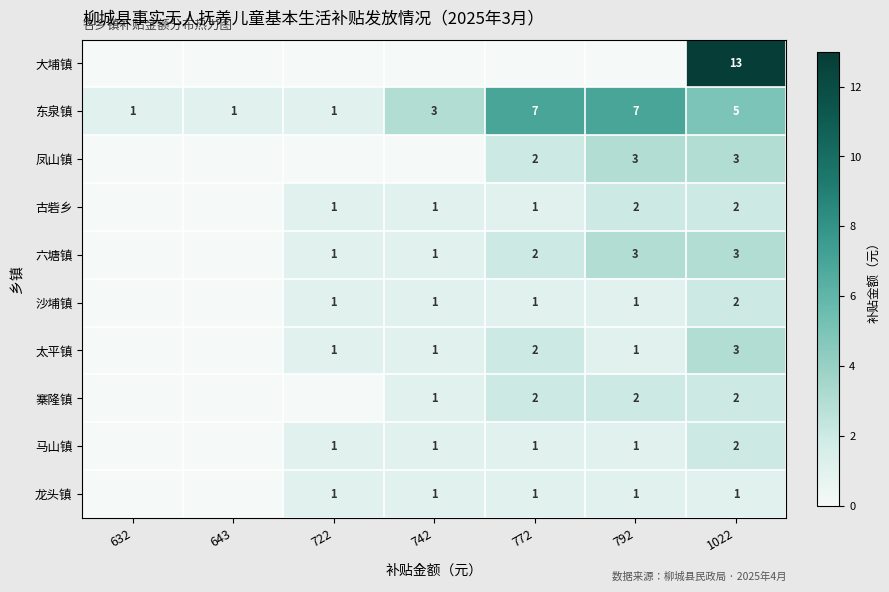

What is the approximate value of 东泉镇 at 742?

3